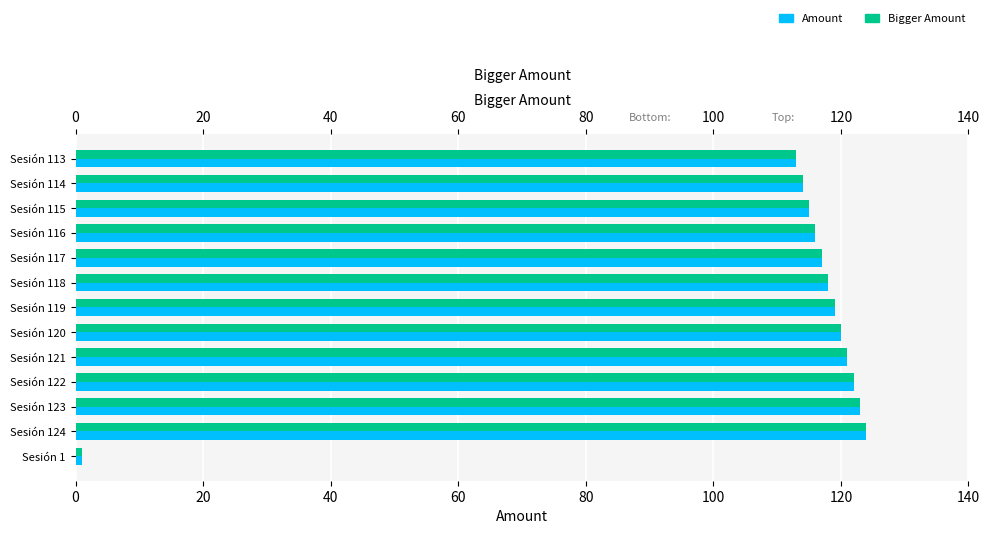

What is the sum of all Amount values?

1423